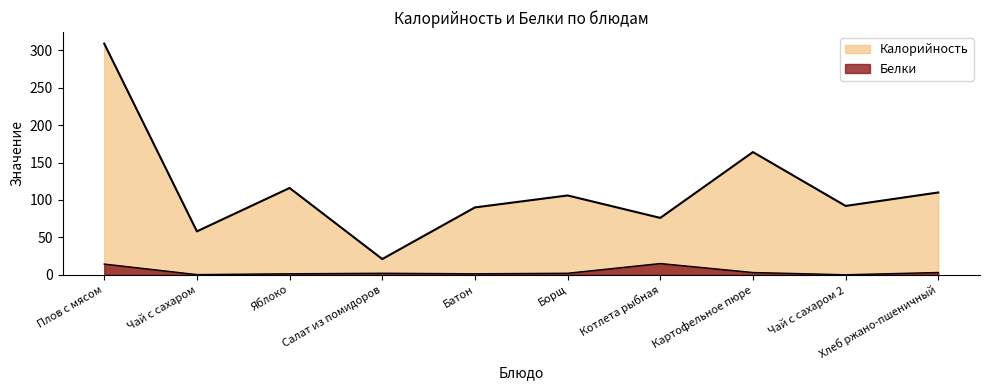

True or false: Белки and Калорийность cross at least once.

False